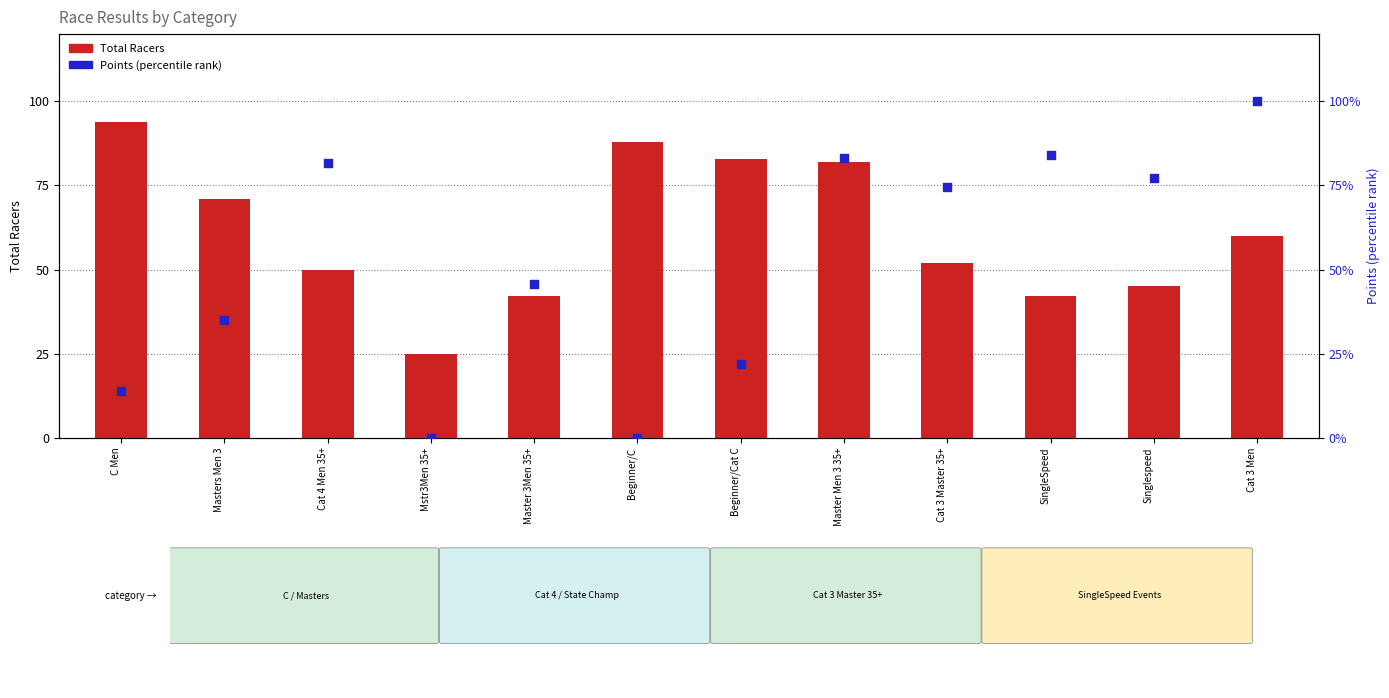

Which series has the largest Y range (max minus min)?

Points (percentile)